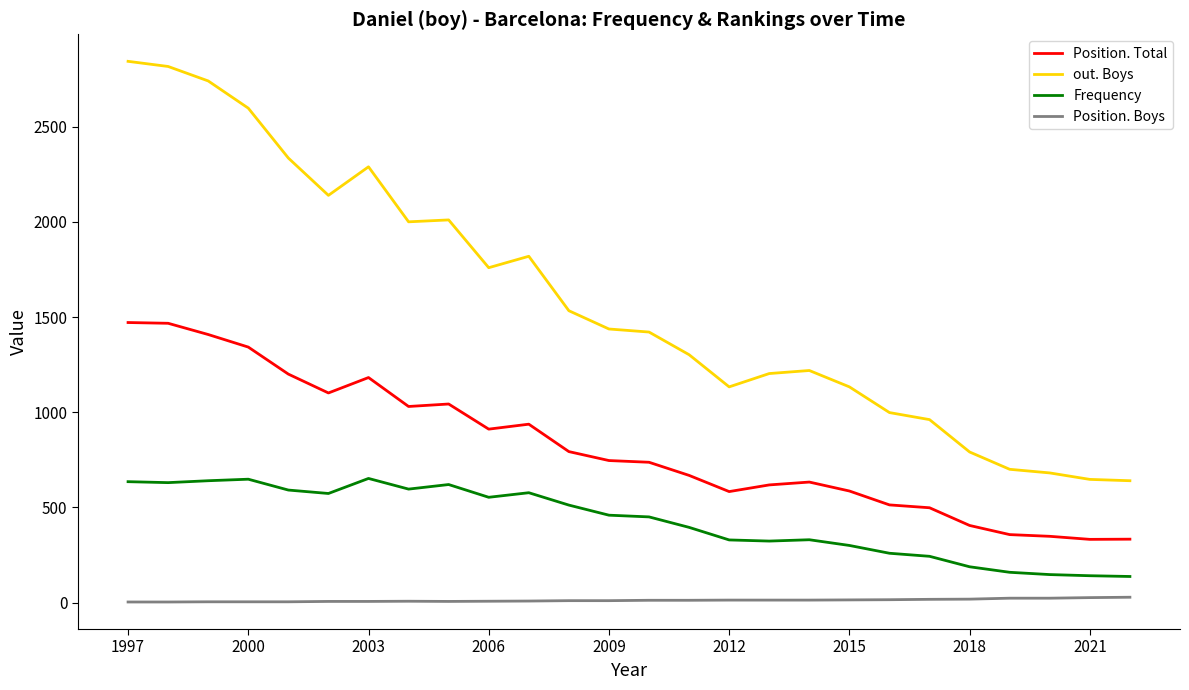

Rank the series by their average value, from highest to lowest.

out. Boys, Position. Total, Frequency, Position. Boys